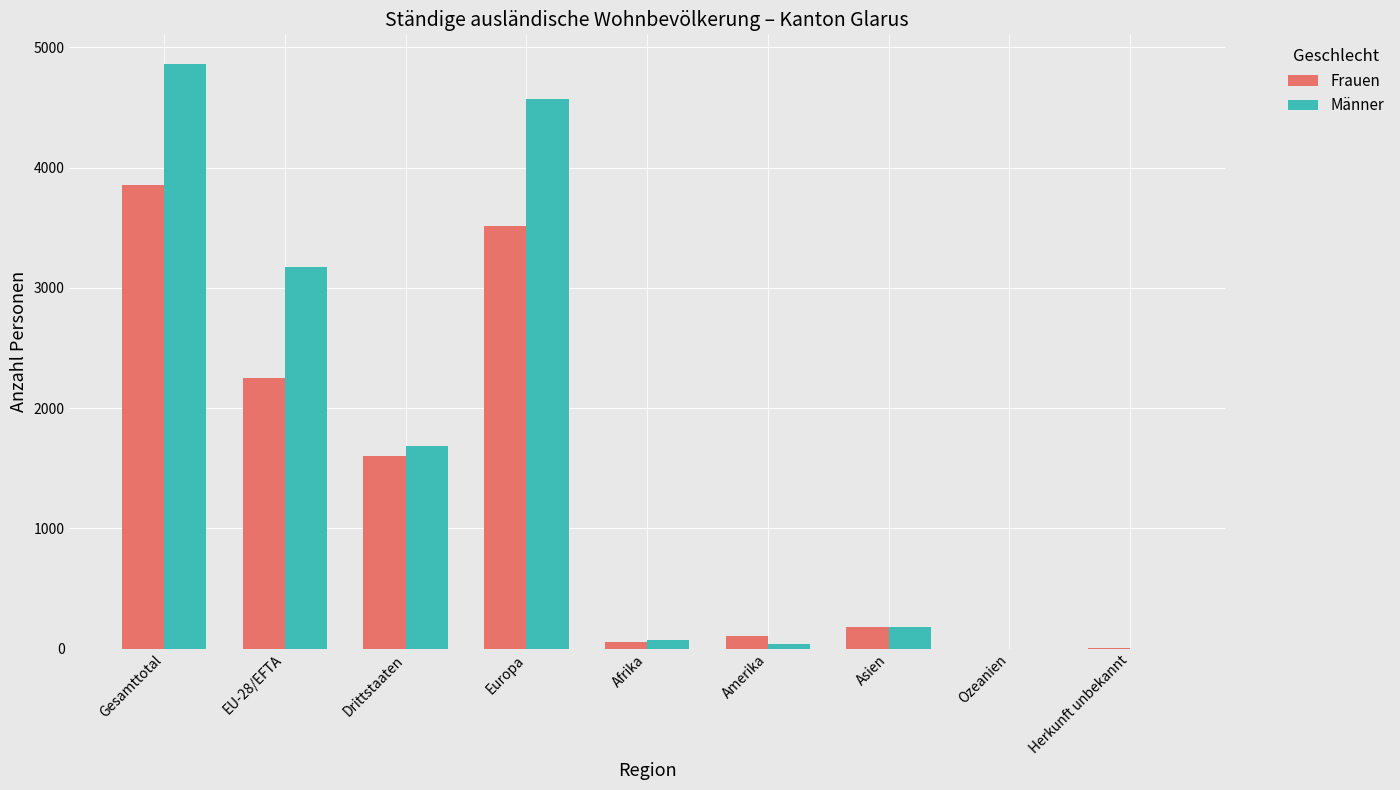

Which series has the widest spread of values?

Männer